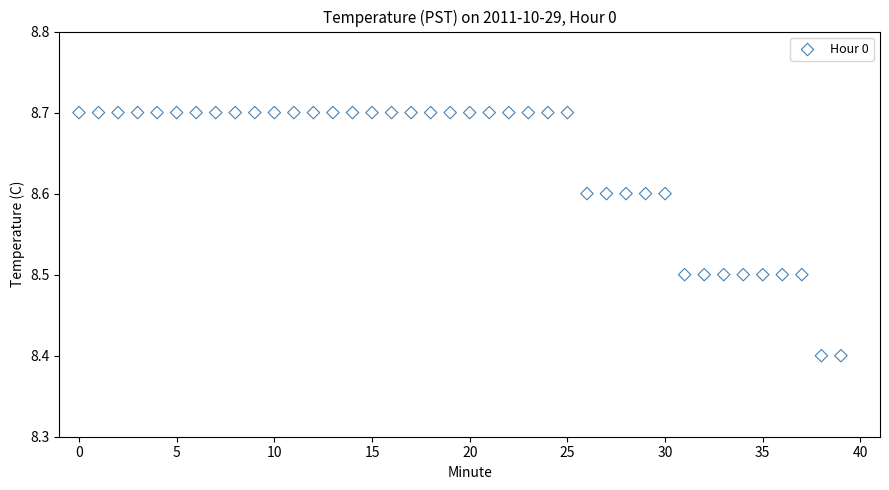

What is the range of Y values (max minus min)?

0.3